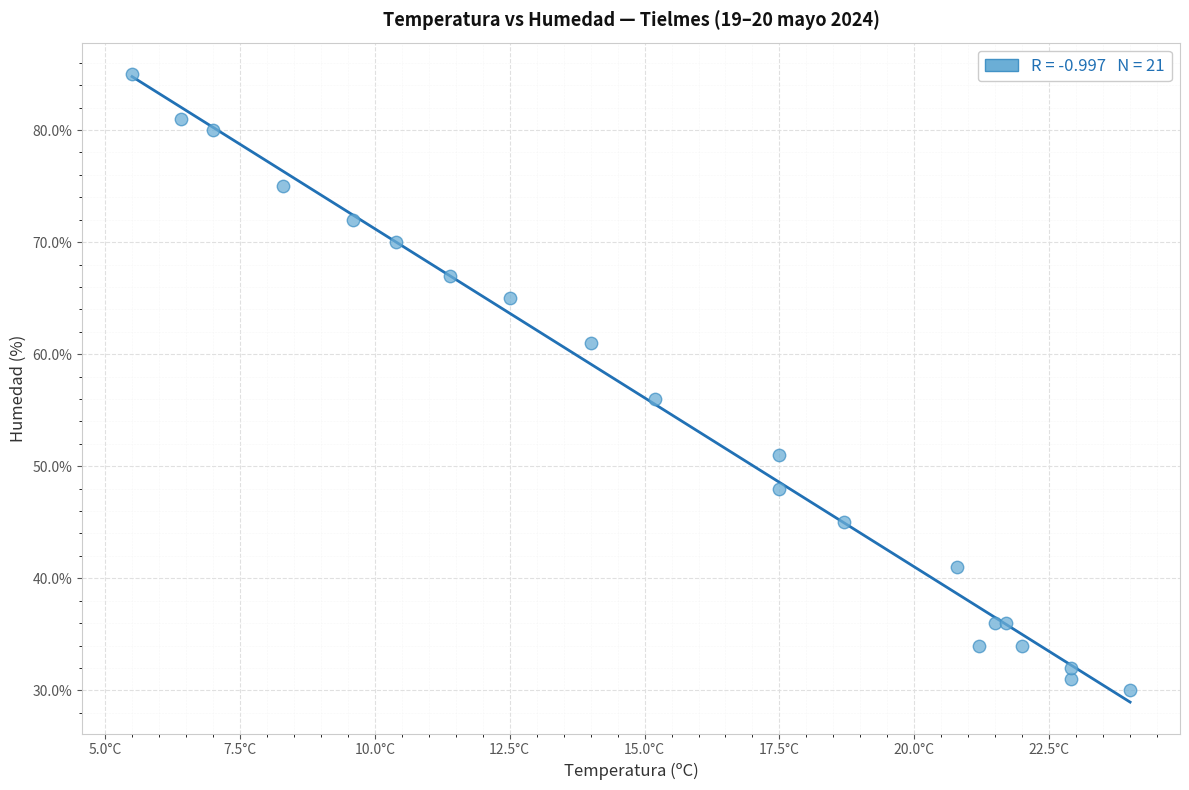

What Y value in the scatter plot is closest to 57?

56